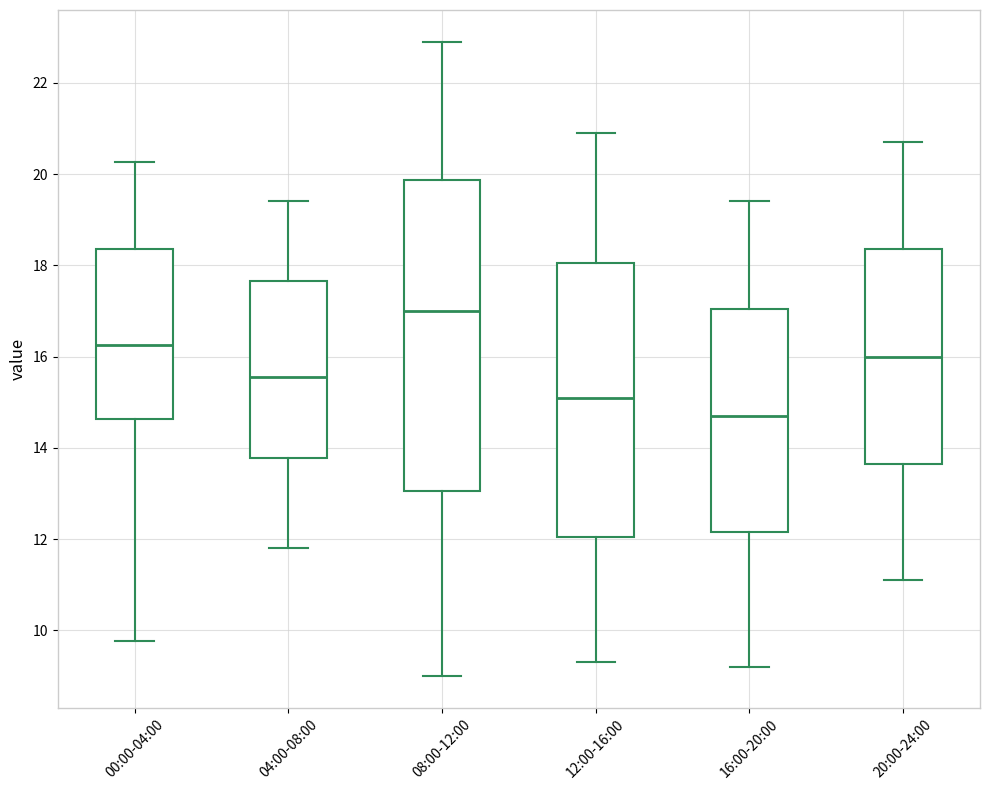

Where does the upper whisker of the box for 16:00-20:00 end on the y-axis? The values are not printed on the chart, so give them approximately, as read against the axis.

19.4